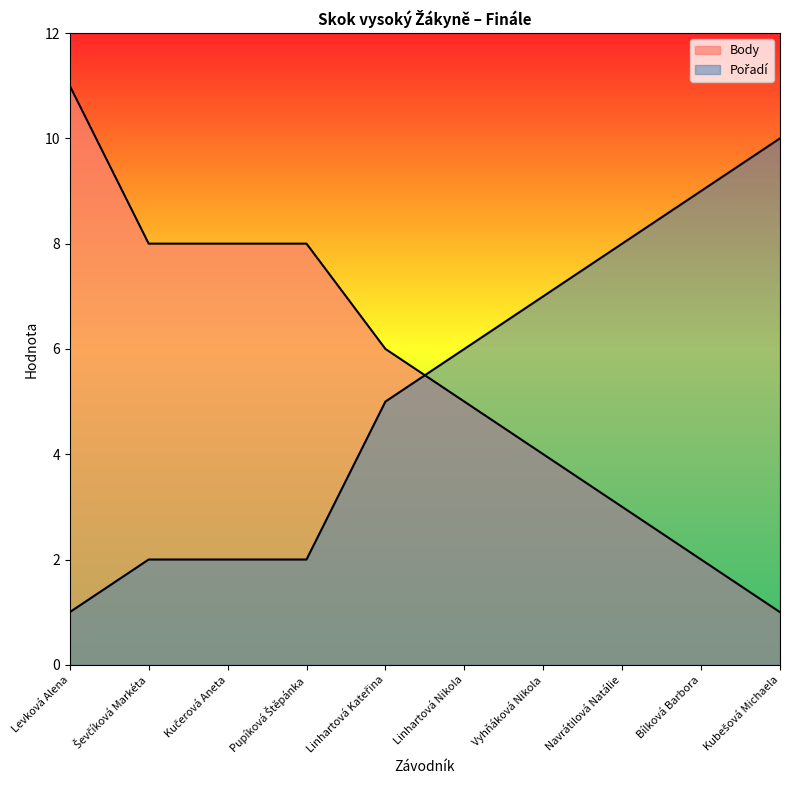

How many lines are shown in the chart?

2